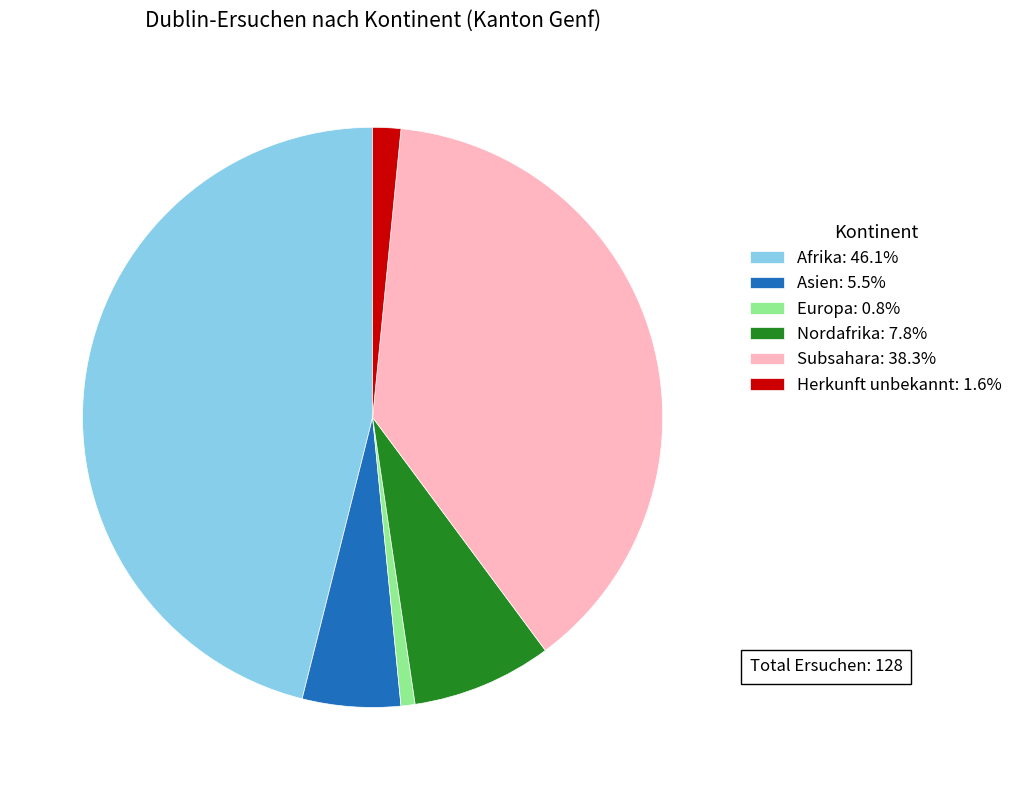

Is there any slice that represents more than half of the pie?

No